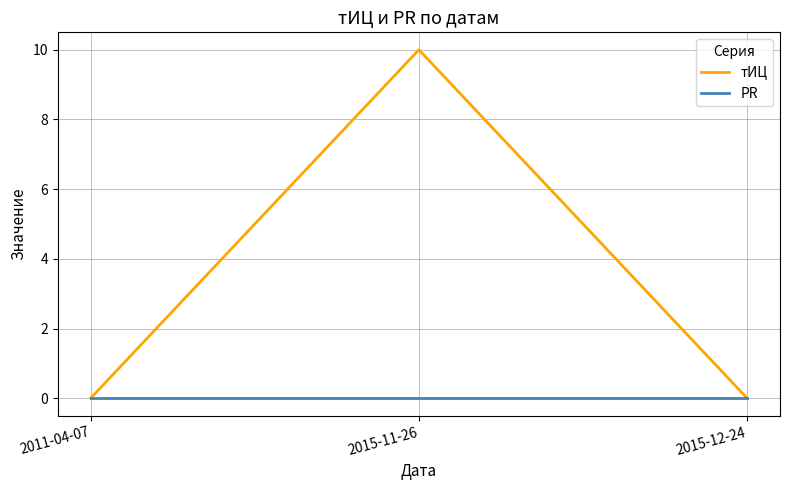

Between 2011-04-07 and 2015-11-26, which series saw the biggest shift?

тИЦ